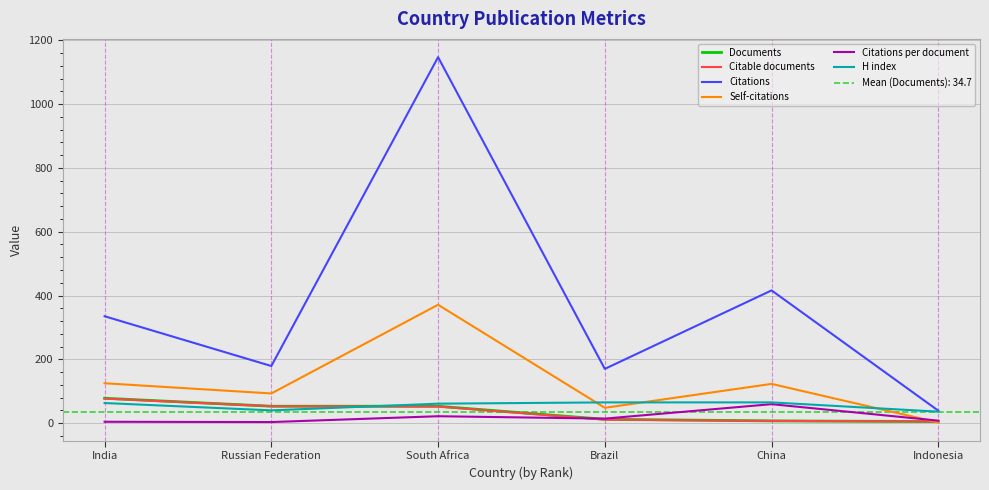

How many lines are shown in the chart?

6